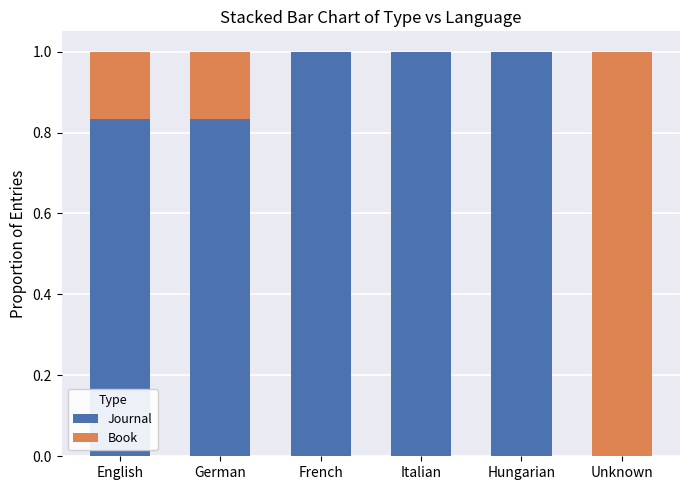

Does the chart contain stacked bars?

Yes